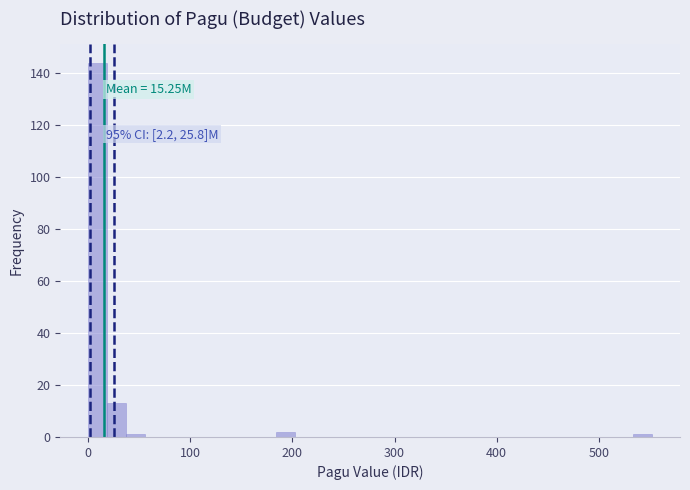

Around what value on the x-axis is the tallest bar? Give the approximate position of its centre, as read against the axis.

10